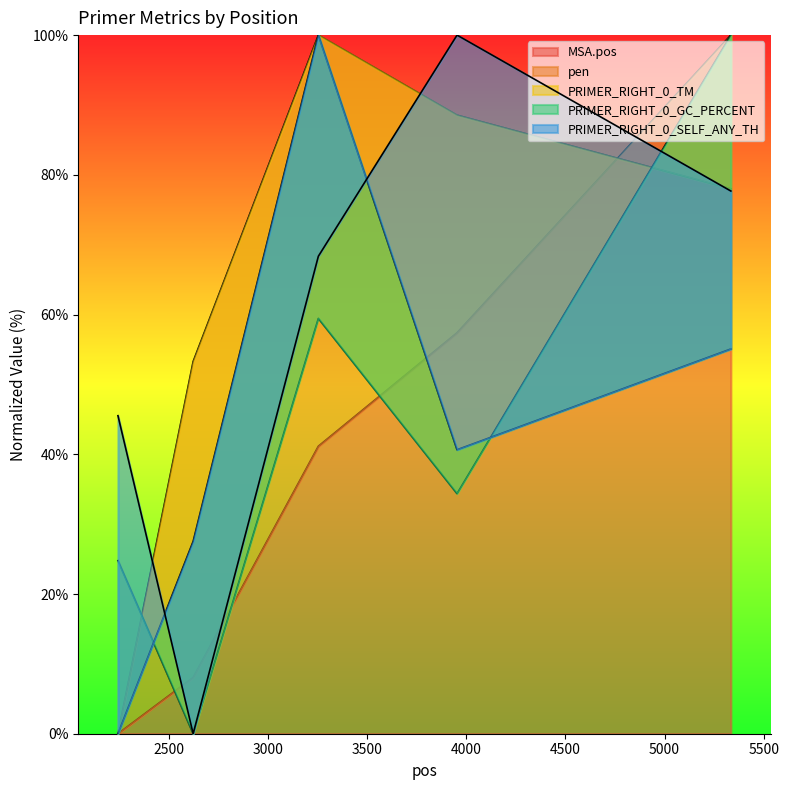

How many positive values does the PRIMER_RIGHT_0_TM series have?

4